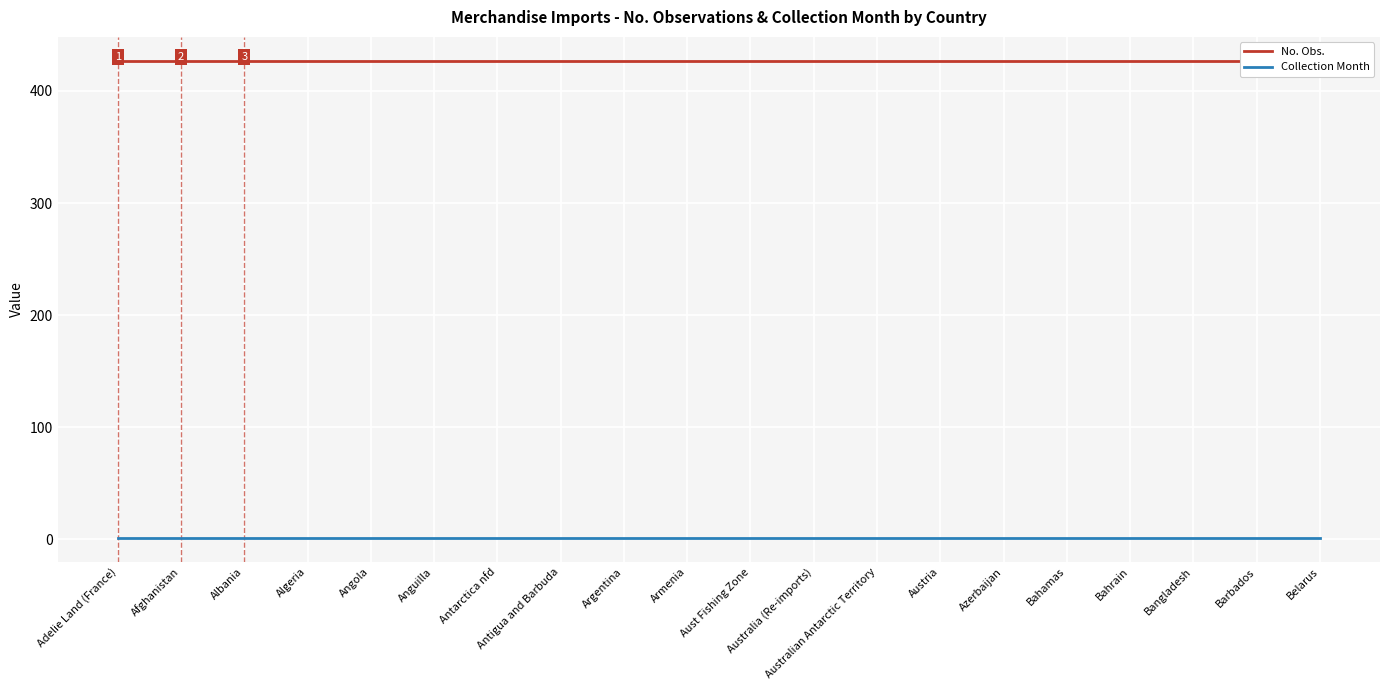

True or false: No. Obs. and Collection Month intersect in this chart.

False